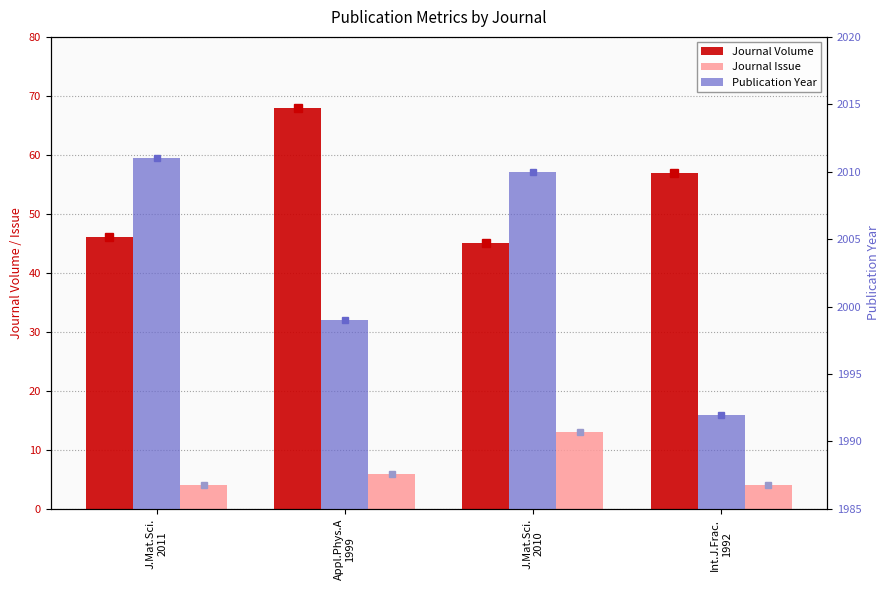

What is the label of the 2nd bar from the right?

J.Mat.Sci.
2010